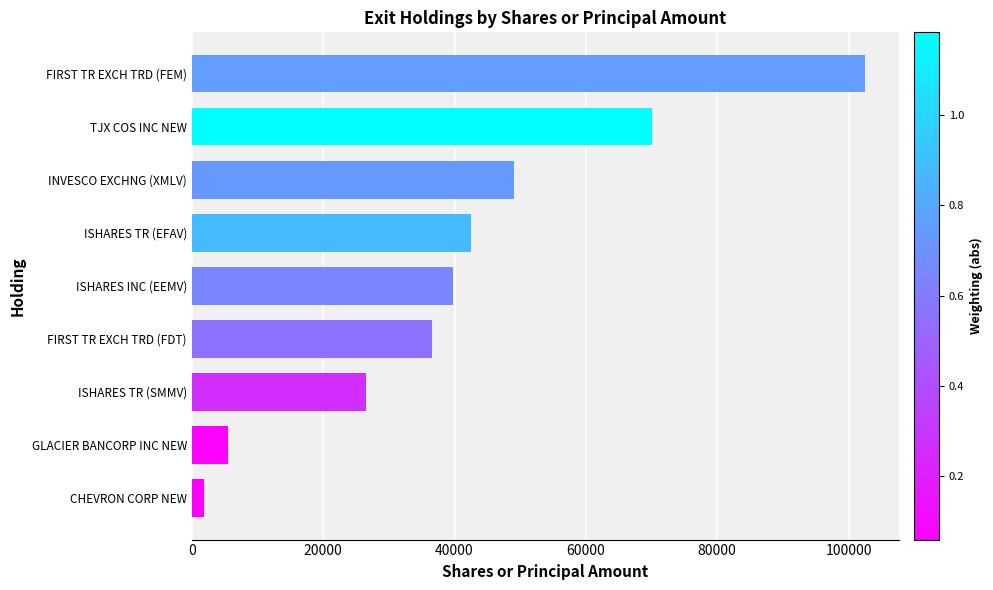

The value at TJX COS INC NEW is 14646. True or false?

False